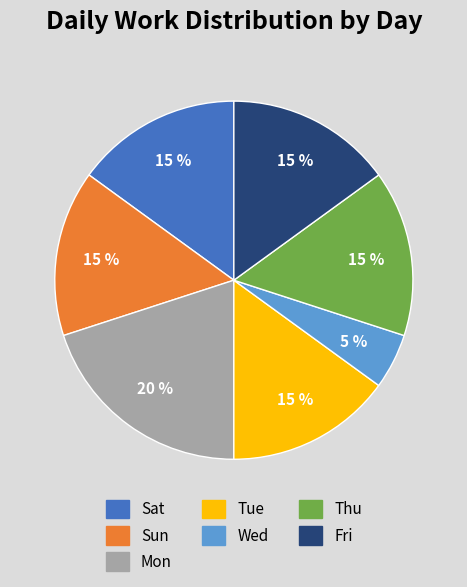

Is there a majority slice in this chart?

No